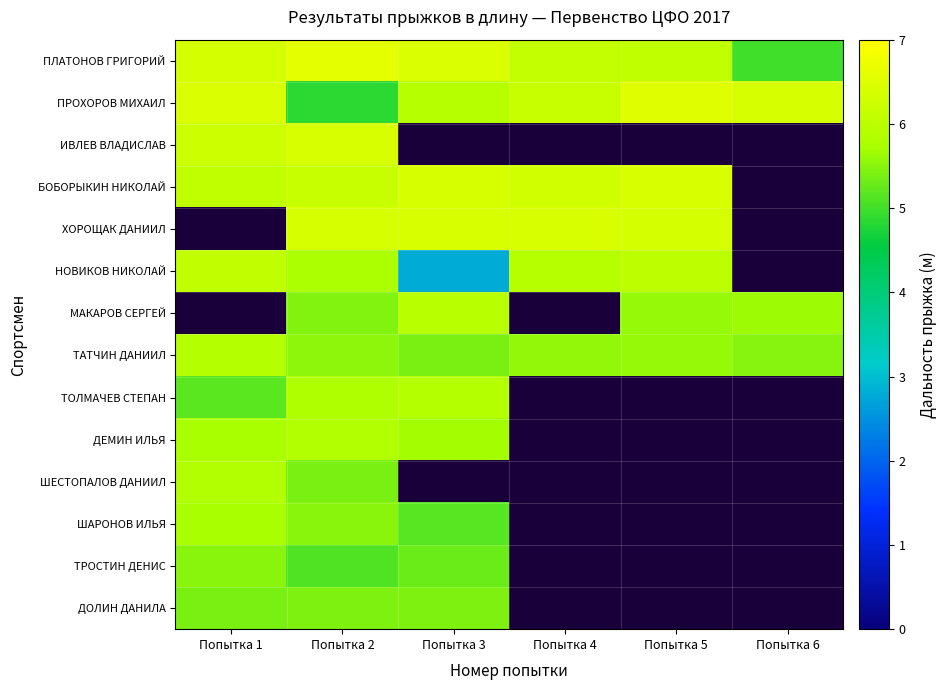

At which category does the chart reach its minimum across all series?

Попытка 3